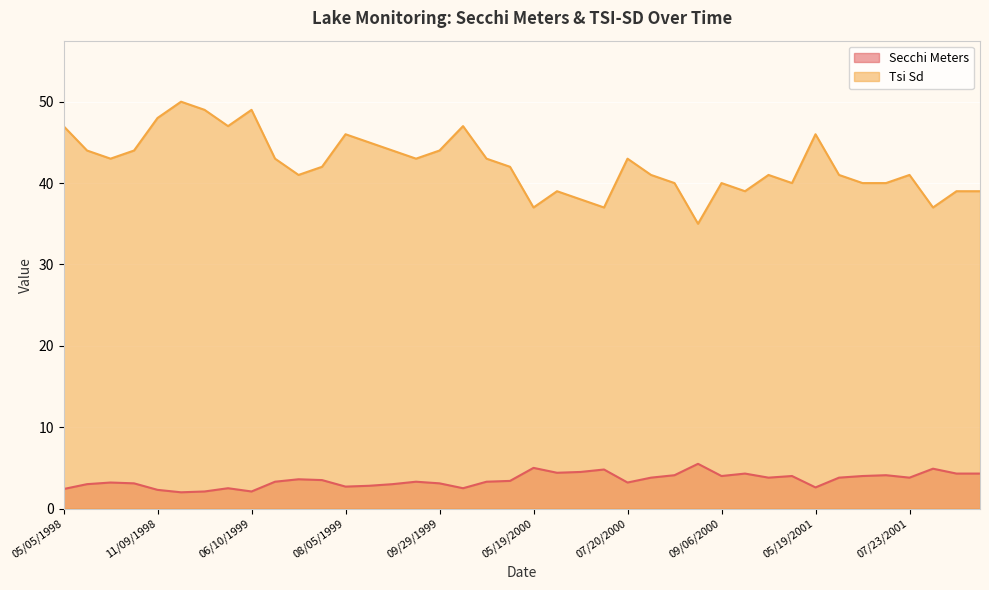

Which category has the lowest value in the Secchi Meters series?

04/29/1999